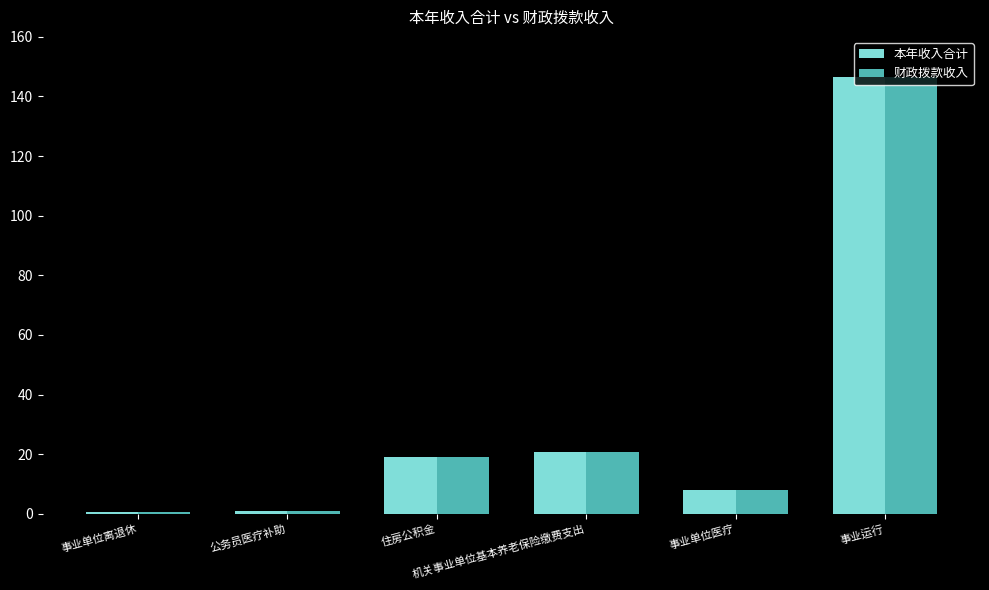

What value does the 财政拨款收入 series have at 住房公积金?

18.9